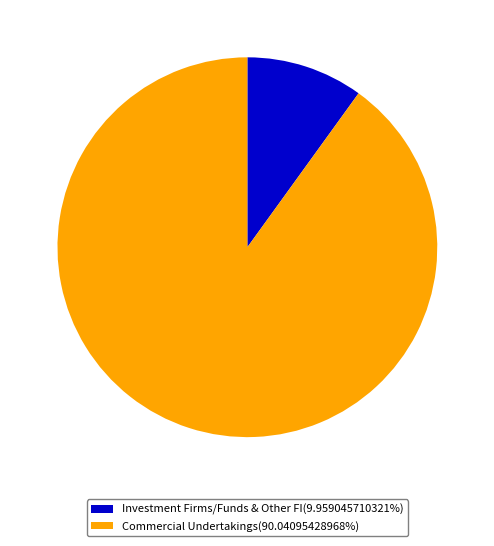

Combined, do Commercial Undertakings(90.04095428968%) and Investment Firms/Funds & Other FI(9.959045710321%) account for over 50%?

Yes